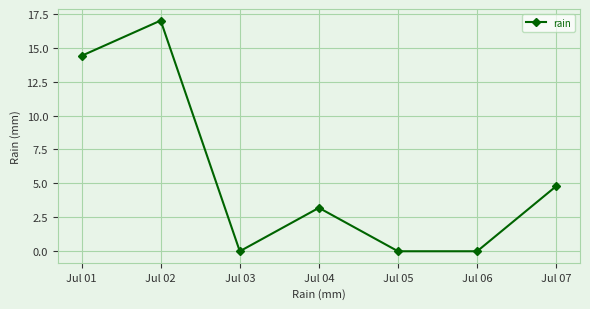

Which category has the highest value across all series?

Jul 02